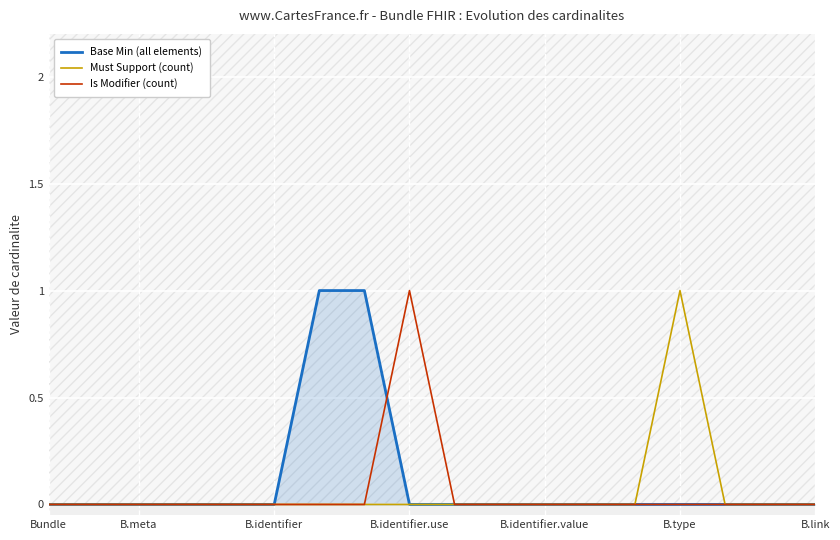

At how many categories does at least one series exceed 0?

4